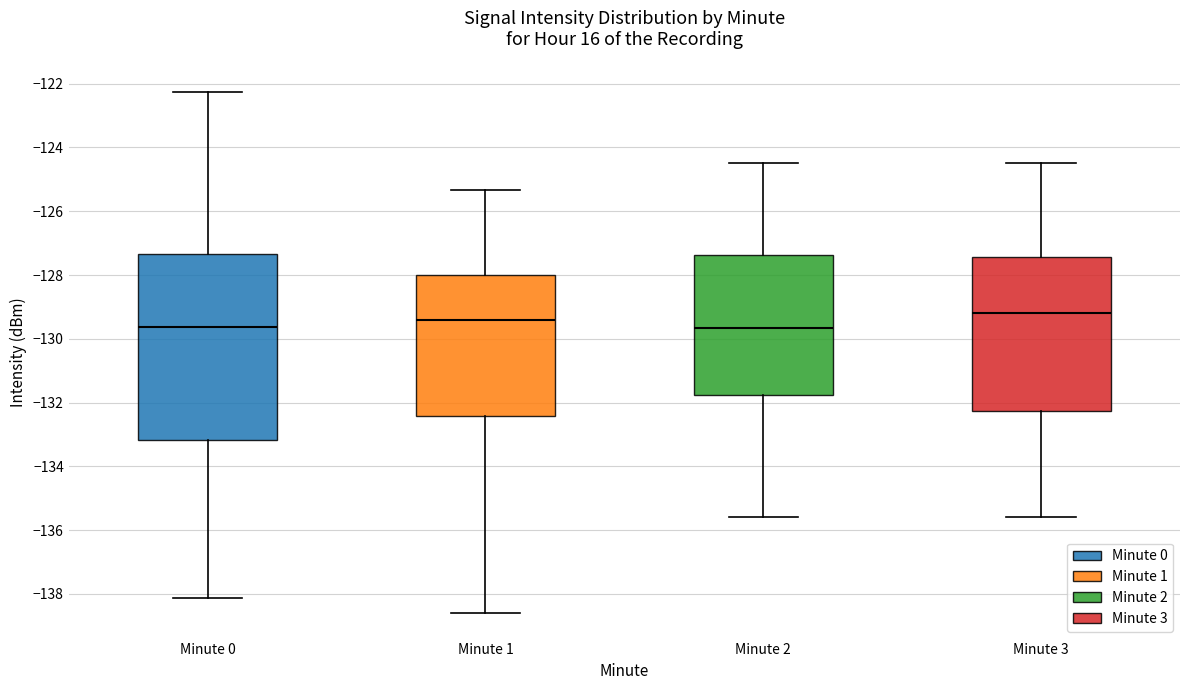

Comparing the boxes themselves (not the whiskers), which one is the tallest?

Minute 0